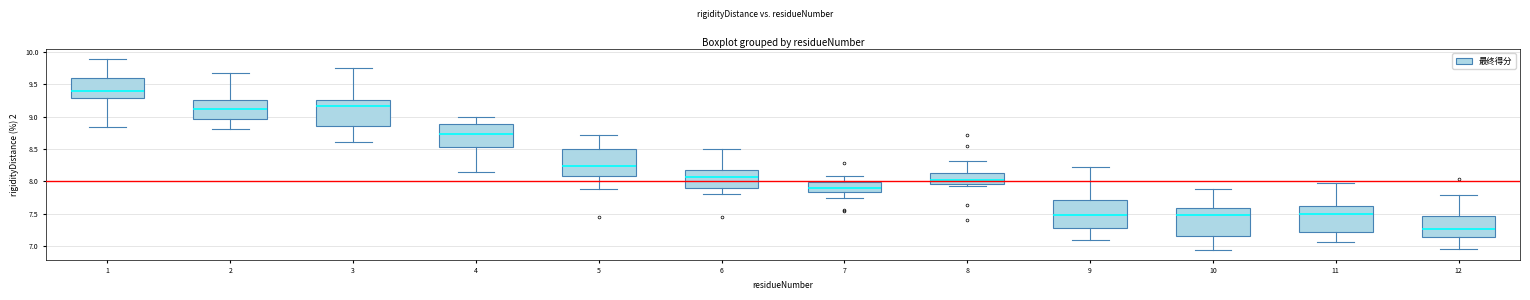

Reading left to right, read every box against the y-axis: the position of its median line, the range the box covers, and the ends of its whiskers. The values are not printed on the chart, so give them approximately, as read against the axis.

1: median 9.40, box 9.30 to 9.60, whiskers 8.85 to 9.90
2: median 9.10, box 8.95 to 9.25, whiskers 8.80 to 9.70
3: median 9.15, box 8.85 to 9.25, whiskers 8.60 to 9.75
4: median 8.75, box 8.55 to 8.90, whiskers 8.15 to 9.00
5: median 8.25, box 8.10 to 8.50, whiskers 7.90 to 8.70
6: median 8.05, box 7.90 to 8.15, whiskers 7.80 to 8.50
7: median 7.90, box 7.85 to 8.00, whiskers 7.75 to 8.10
8: median 8.00, box 7.95 to 8.15, whiskers 7.90 to 8.30
9: median 7.50, box 7.30 to 7.70, whiskers 7.10 to 8.20
10: median 7.50, box 7.15 to 7.60, whiskers 6.95 to 7.90
11: median 7.50, box 7.20 to 7.65, whiskers 7.05 to 8.00
12: median 7.25, box 7.15 to 7.45, whiskers 6.95 to 7.80